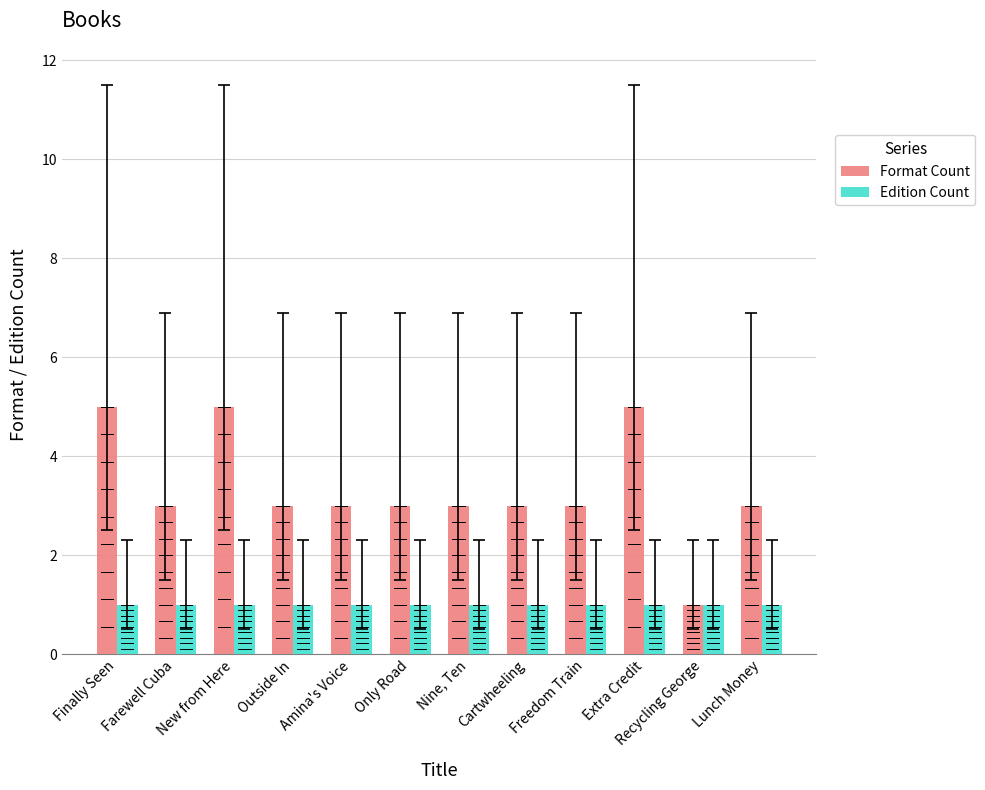

What is the greatest value displayed?

5